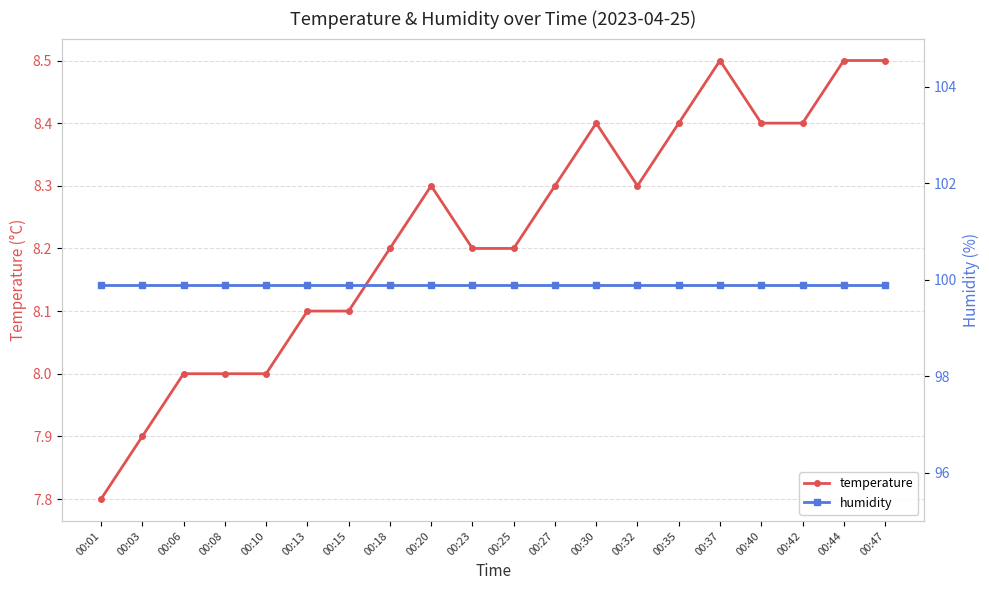

At 00:03, list the series in order from largest to smallest.

humidity, temperature